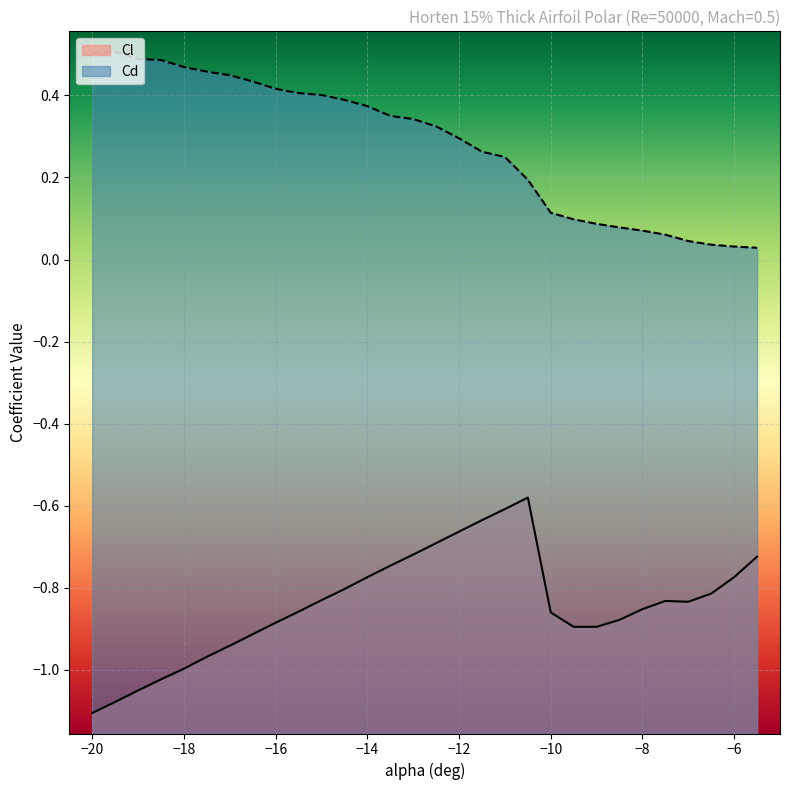

What is the minimum value shown in the chart?

-1.1